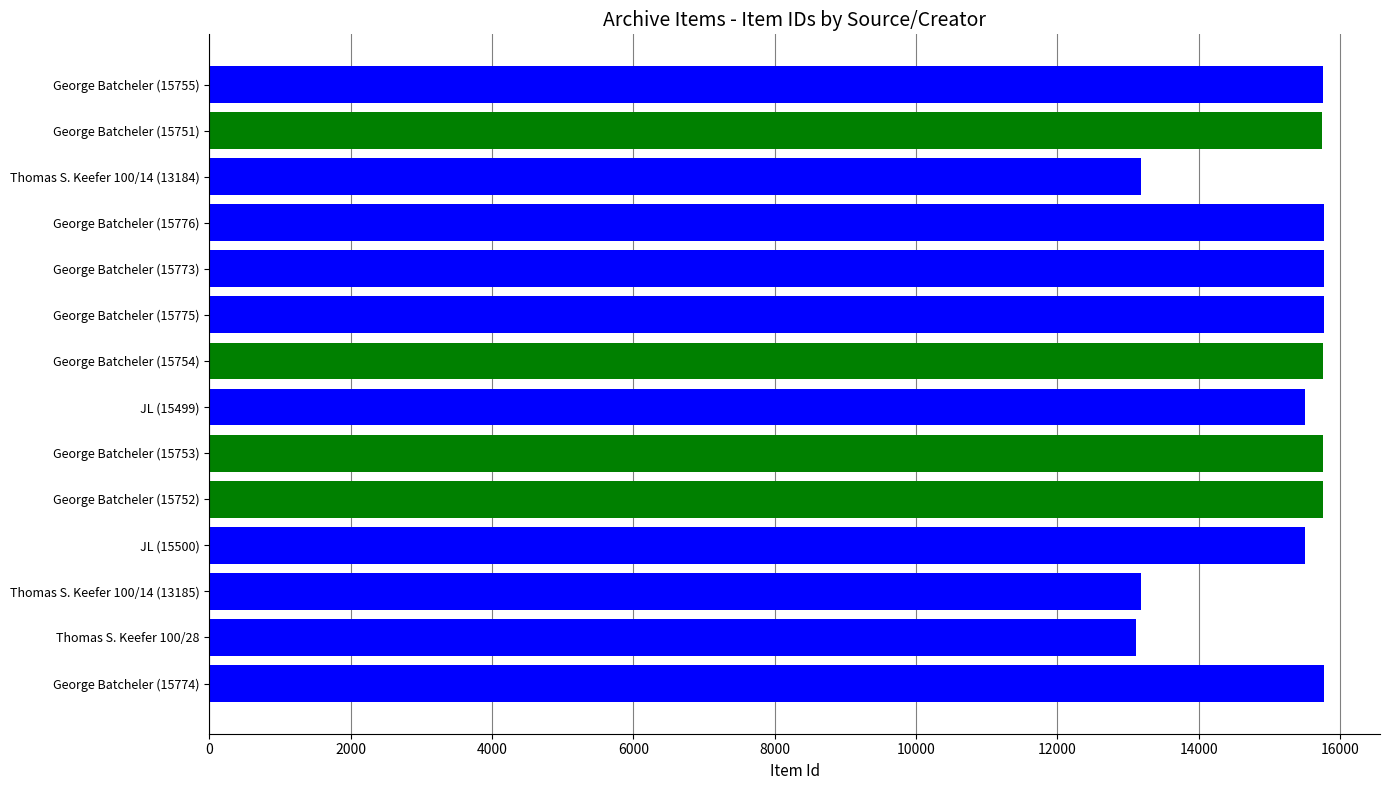

What is the smallest value displayed?

13108